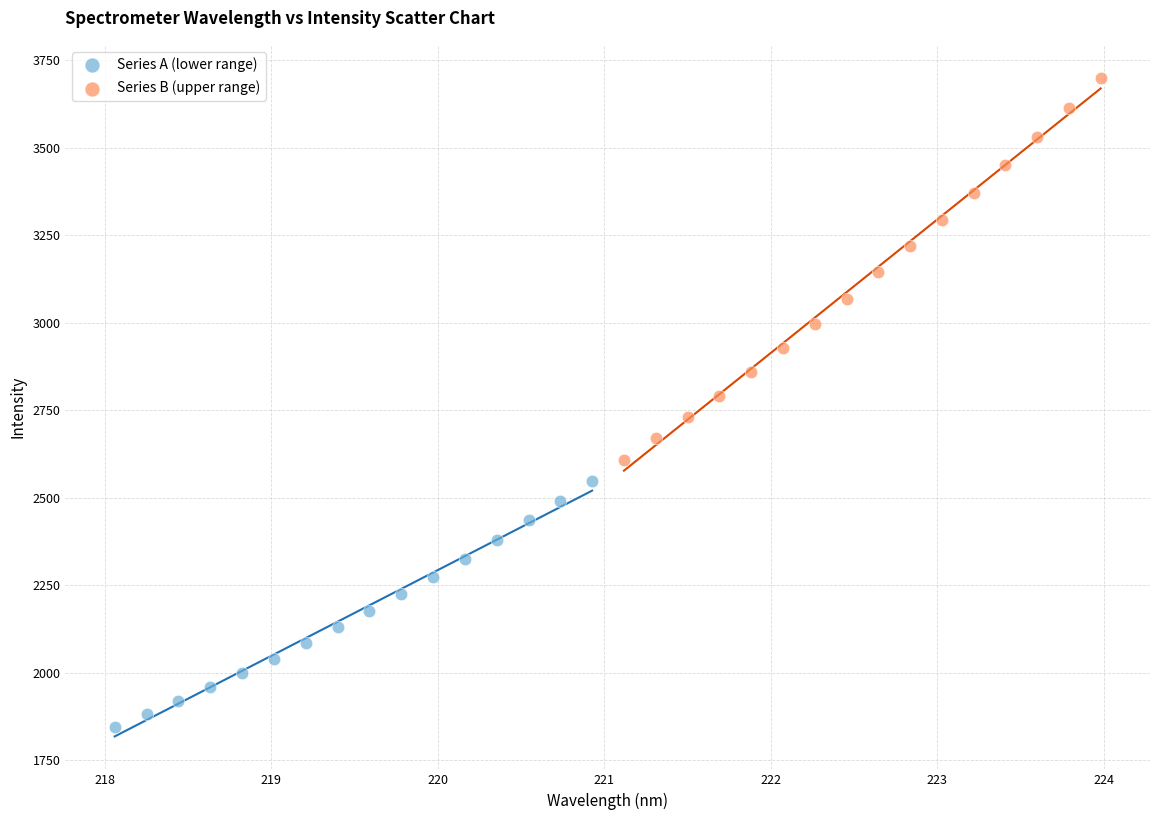

Which series has the largest Y range (max minus min)?

Series B (upper range)